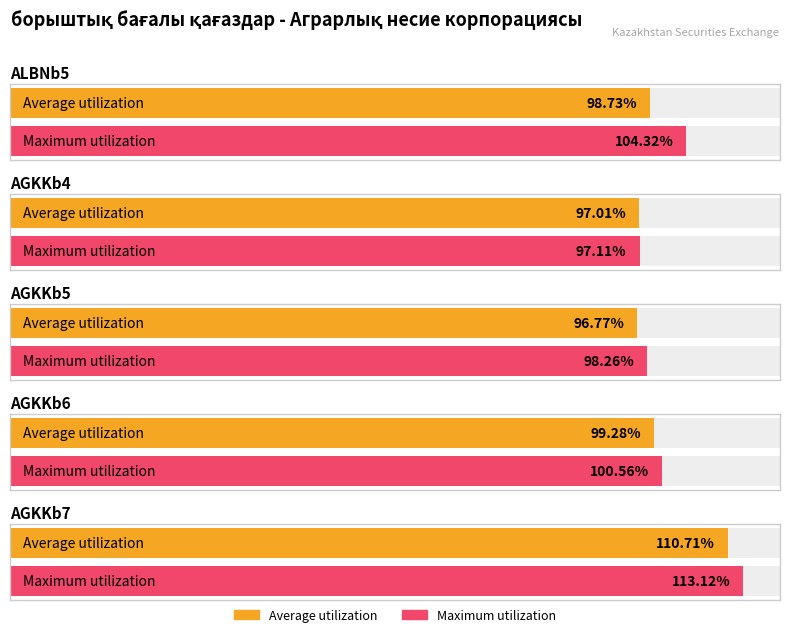

What is the label of the 2nd bar from the right?

AGKKb6